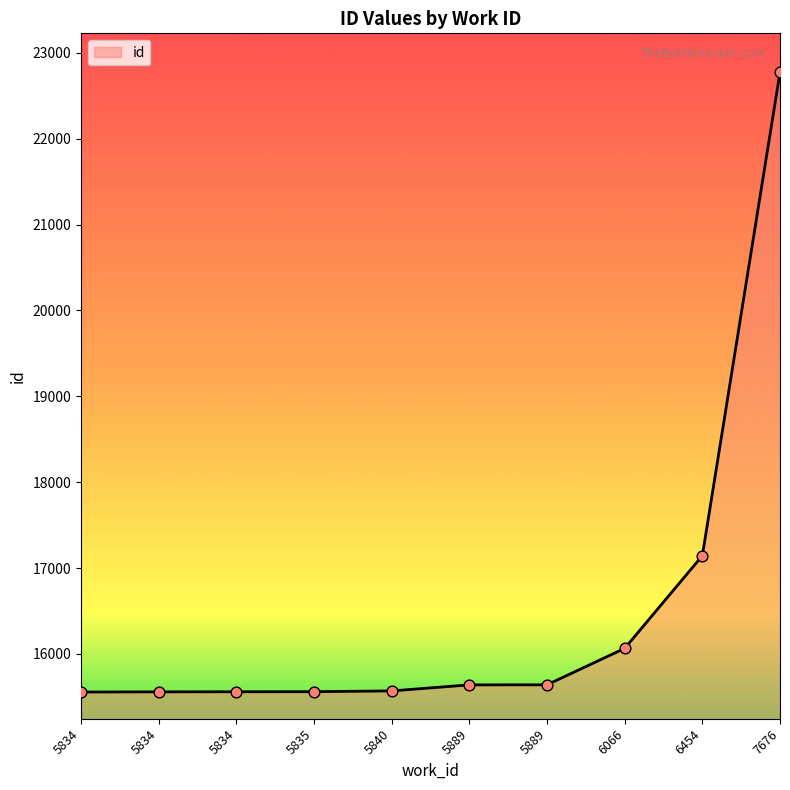

Does the chart have visible grid lines?

No